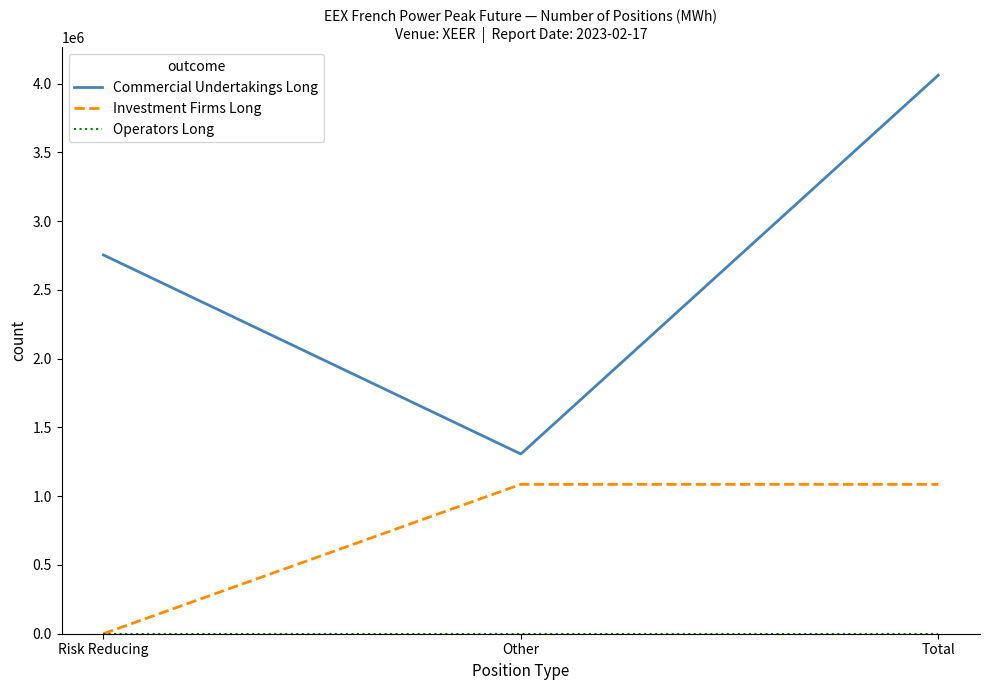

At which category is the sum across all series the highest?

Total